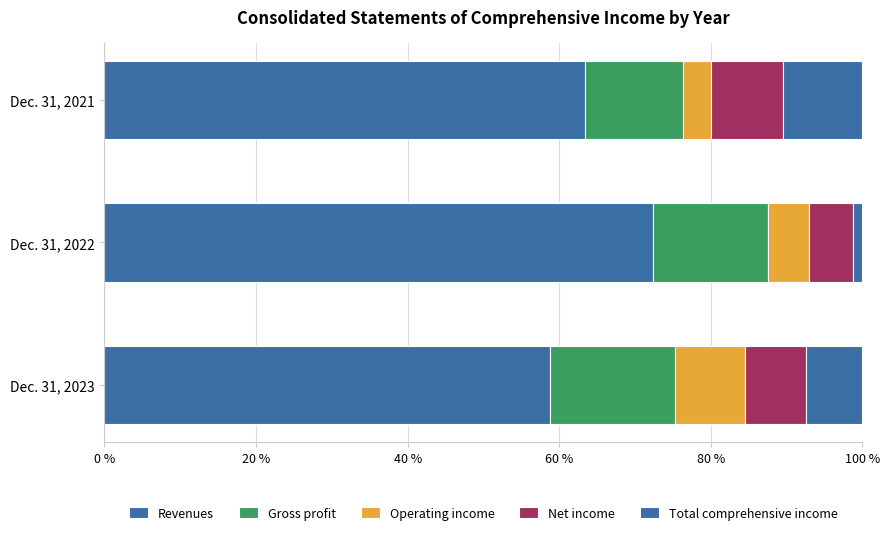

How many data points in Revenues are above 63?

2